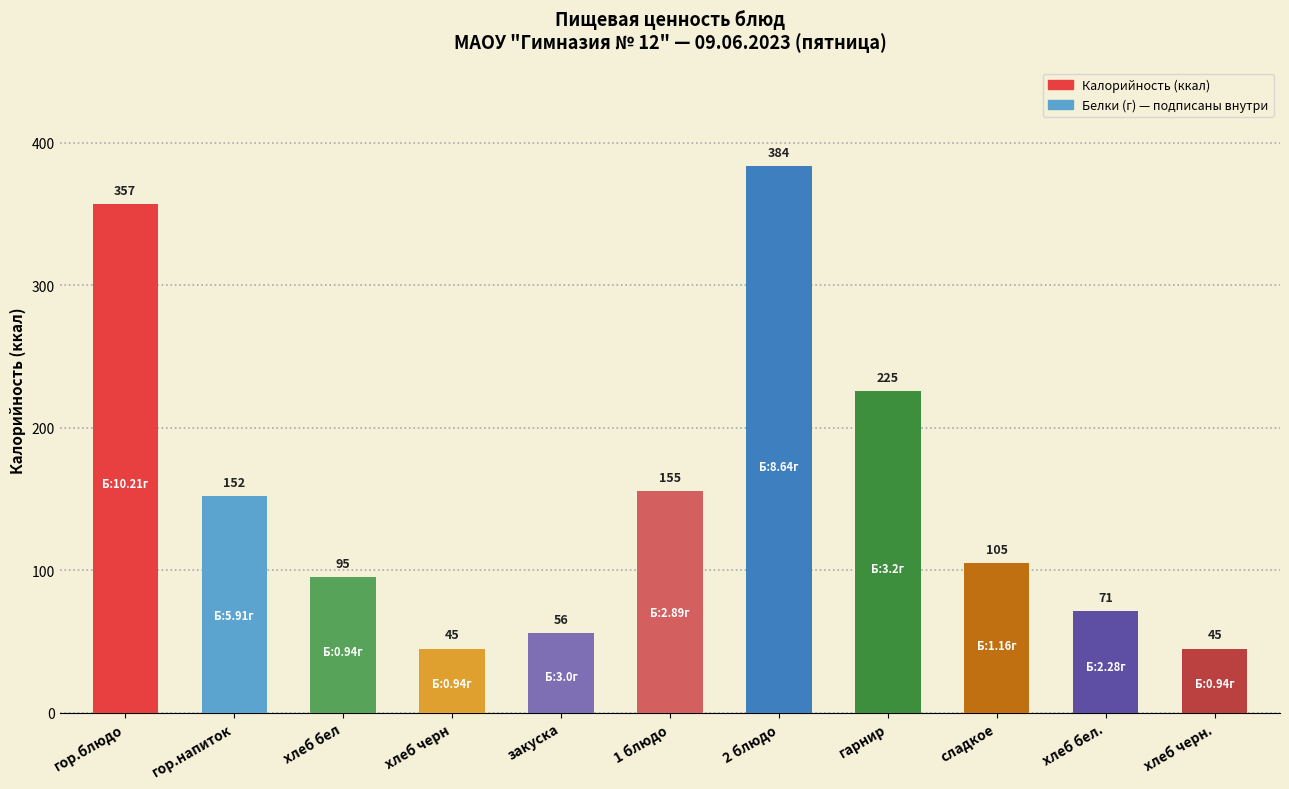

Between хлеб черн and 1 блюдо, which is larger?

1 блюдо